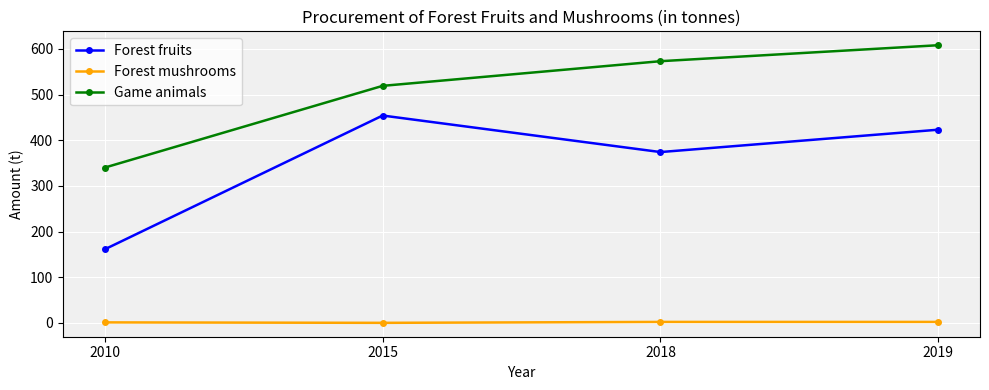

What is the total value across all series at 2015?

973